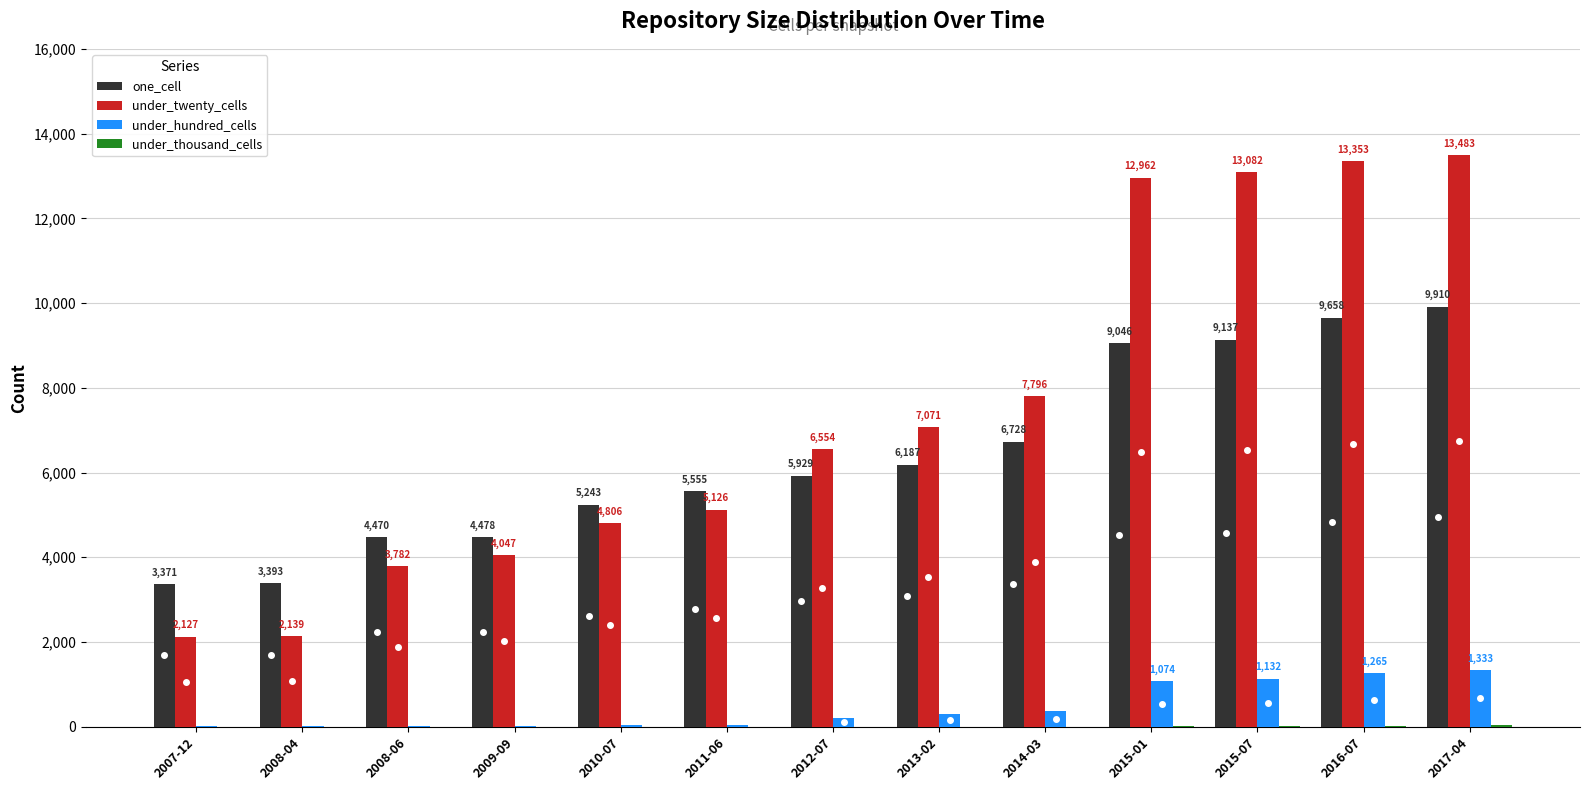

Are the bars horizontal?

No